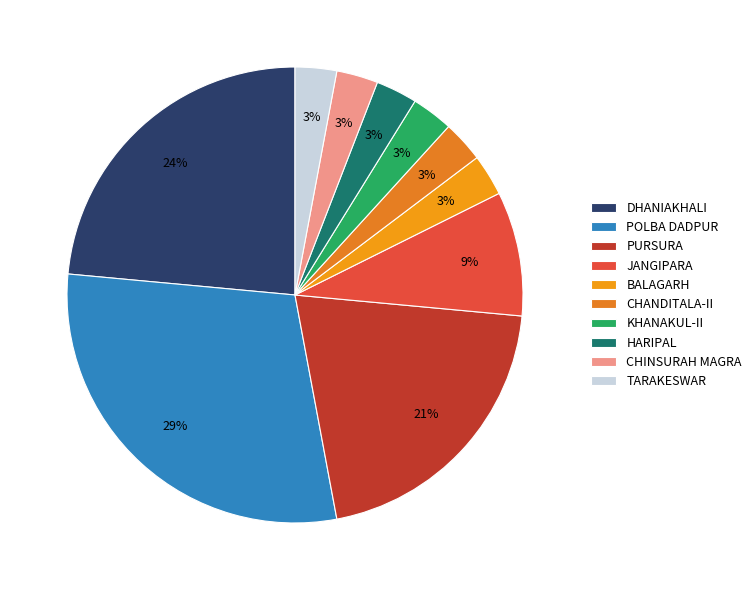

The JANGIPARA slice represents 23% of the pie. True or false?

False